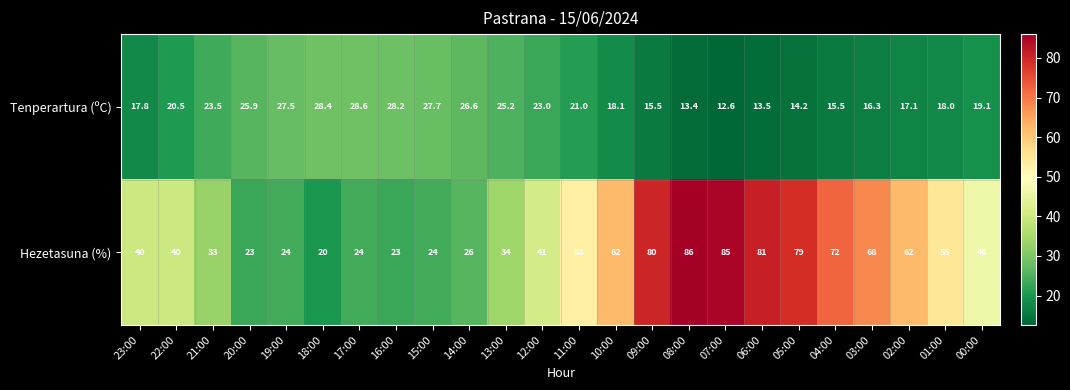

Which category has the highest value in the Tenperartura (ºC) series?

17:00